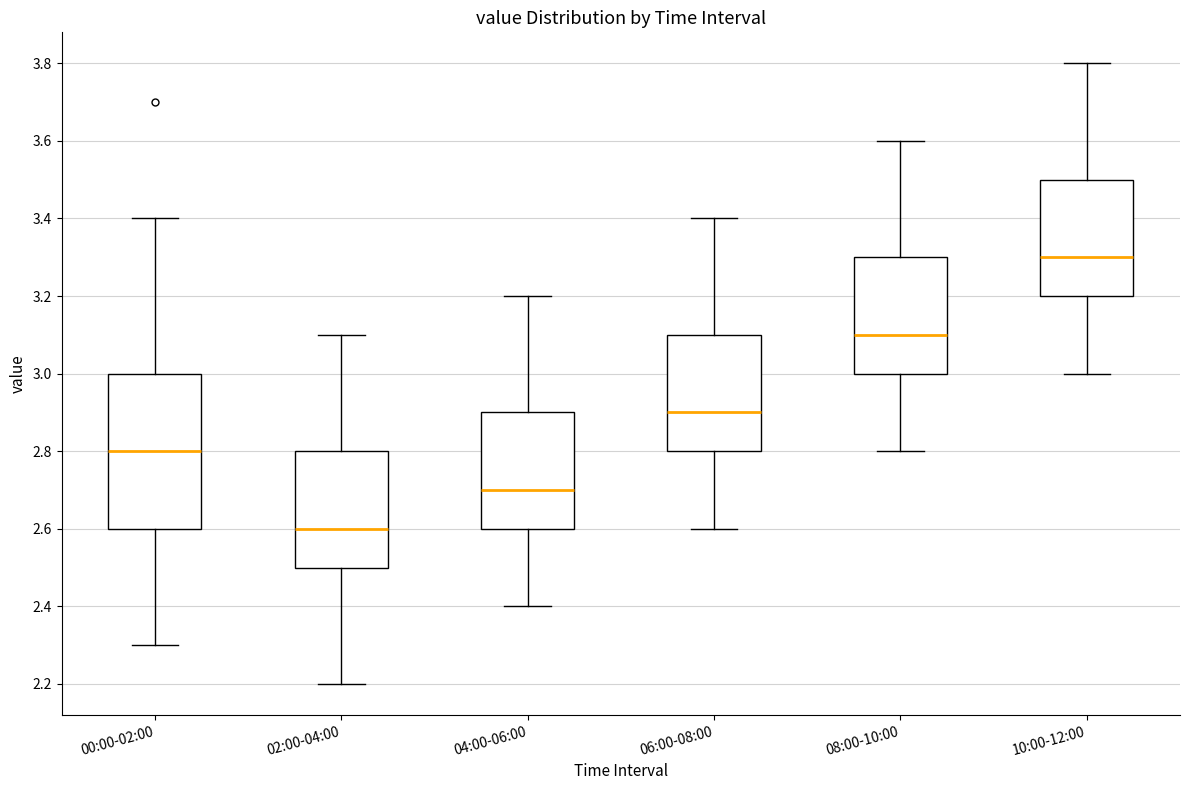

Which box's median line is the highest?

10:00-12:00